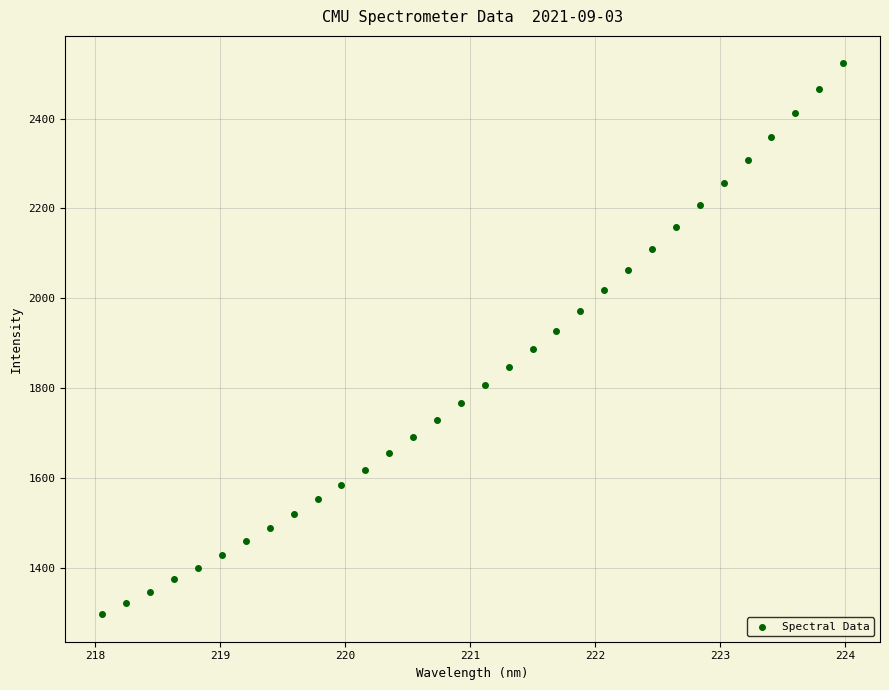

What is the range of Y values (max minus min)?

1225.9